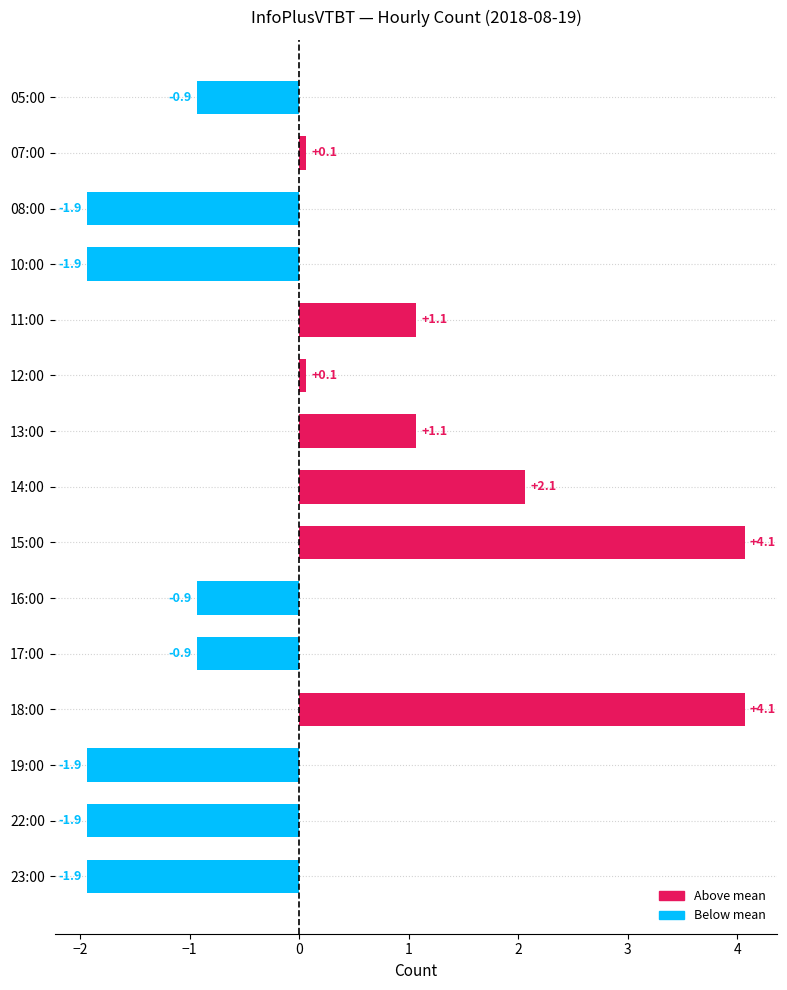

What is the approximate value at 13:00?

1.1